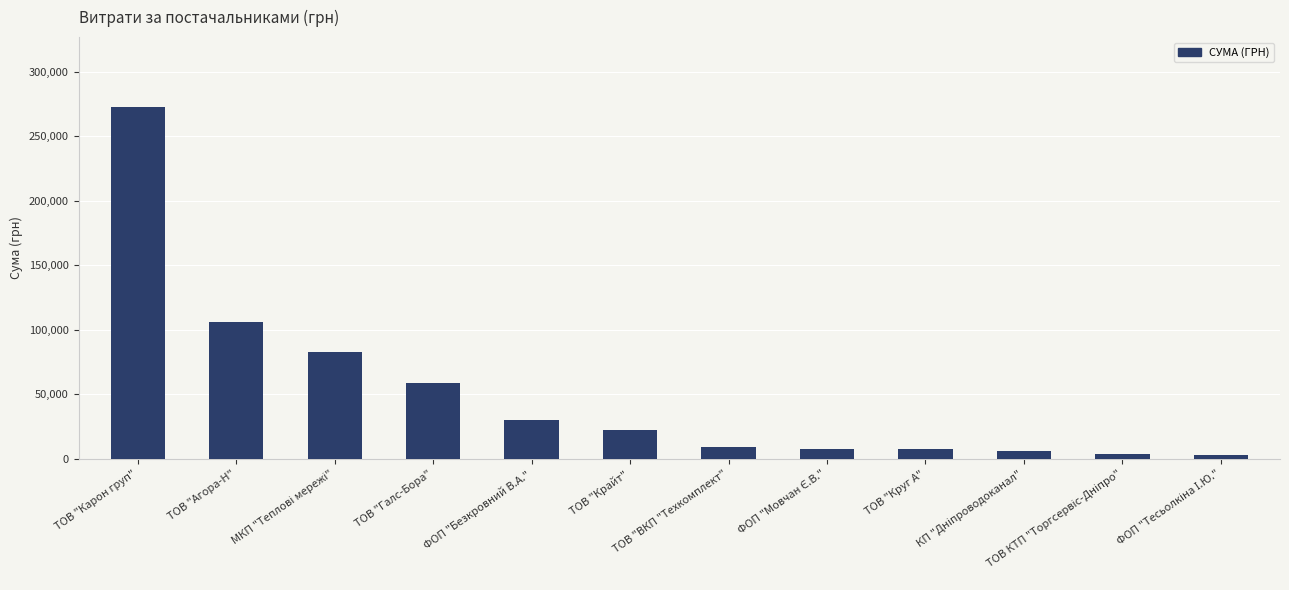

How many data points does each series have?

12